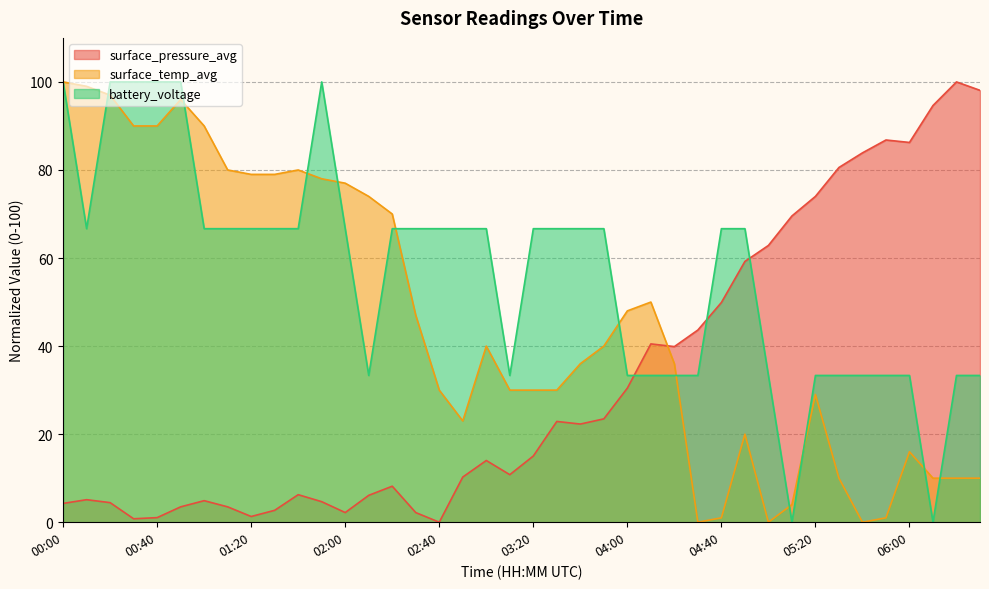

The value of surface_pressure_avg at 06:00 is 86.3. True or false?

True